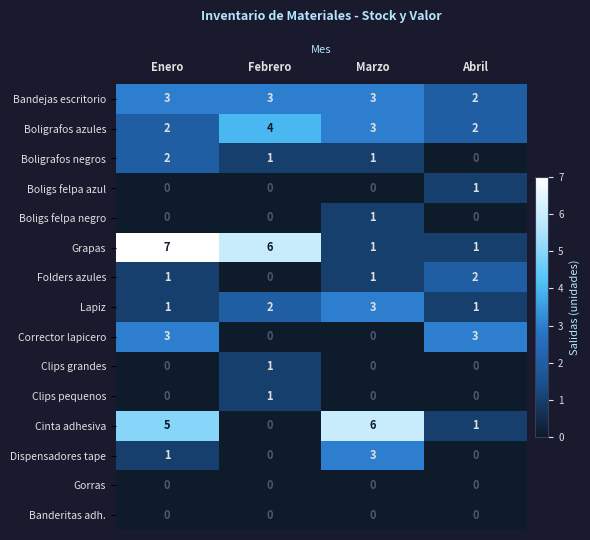

At how many categories does at least one series exceed 0?

4